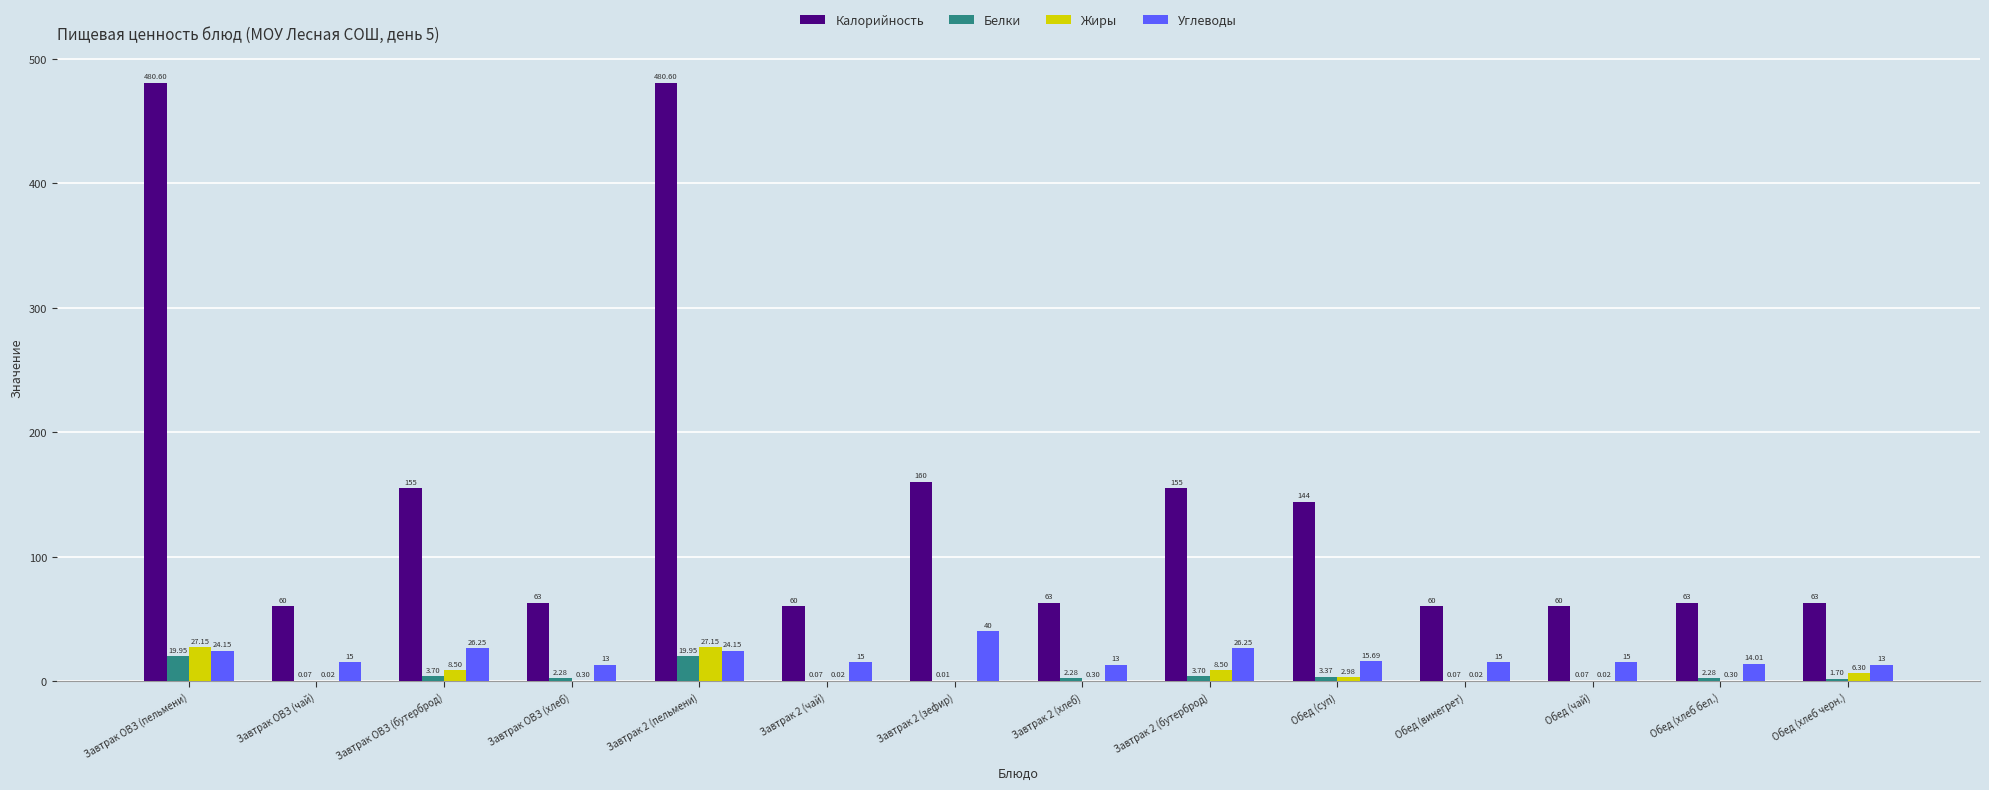

Between Завтрак 2 (хлеб) and Обед (хлеб бел.), which series saw the biggest shift?

Углеводы